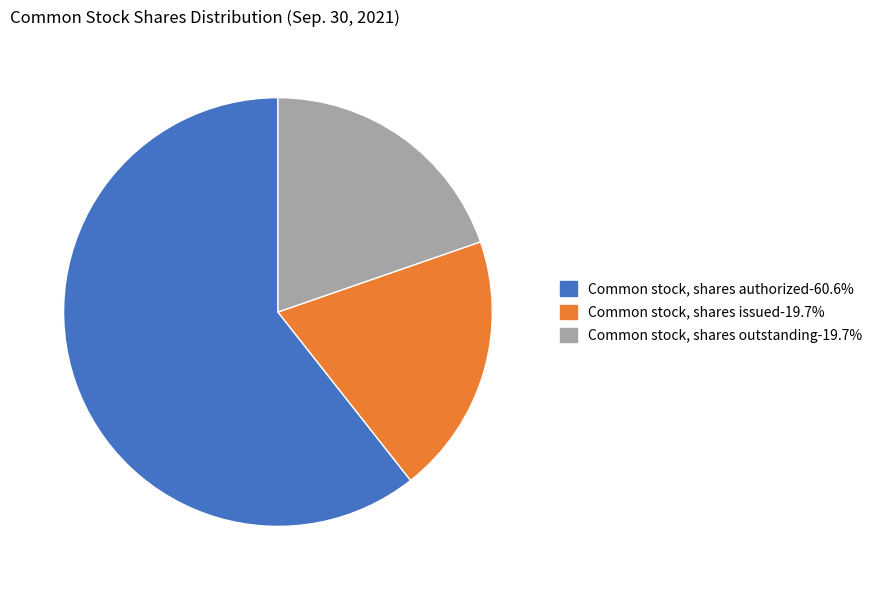

The Common stock, shares outstanding slice represents 20% of the pie. True or false?

True